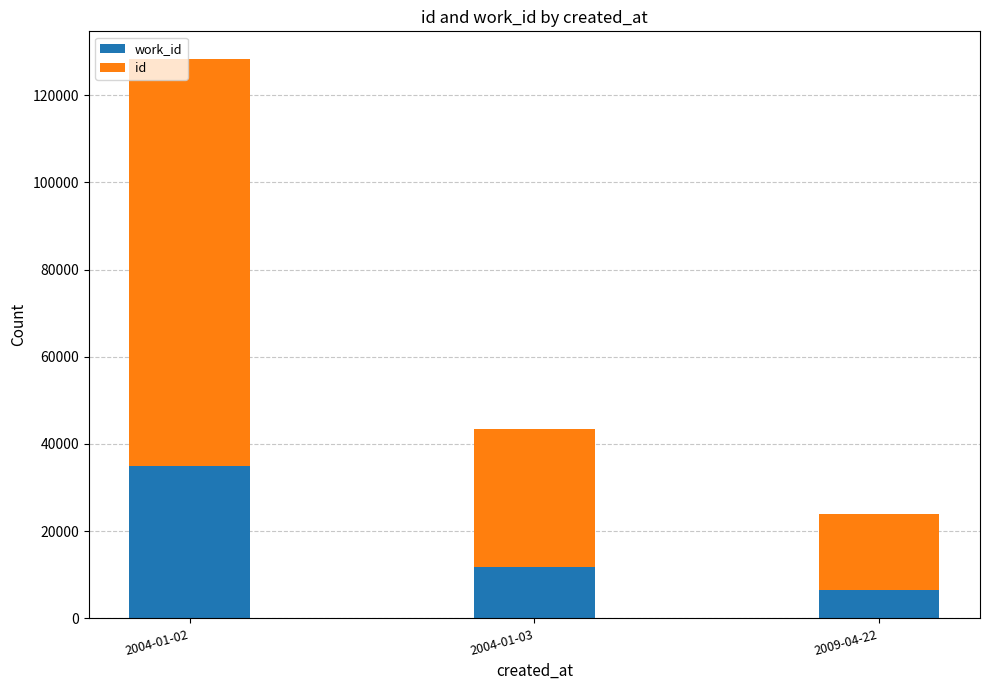

What is the total value across all series at 2004-01-03?

43425